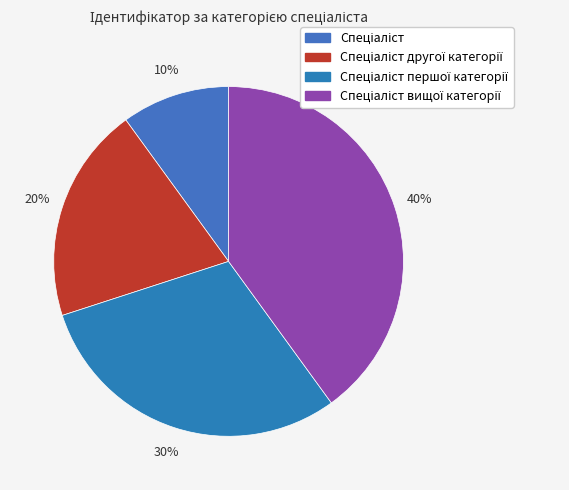

To the nearest percent, what is the difference between the largest and smallest slice percentages?

30%